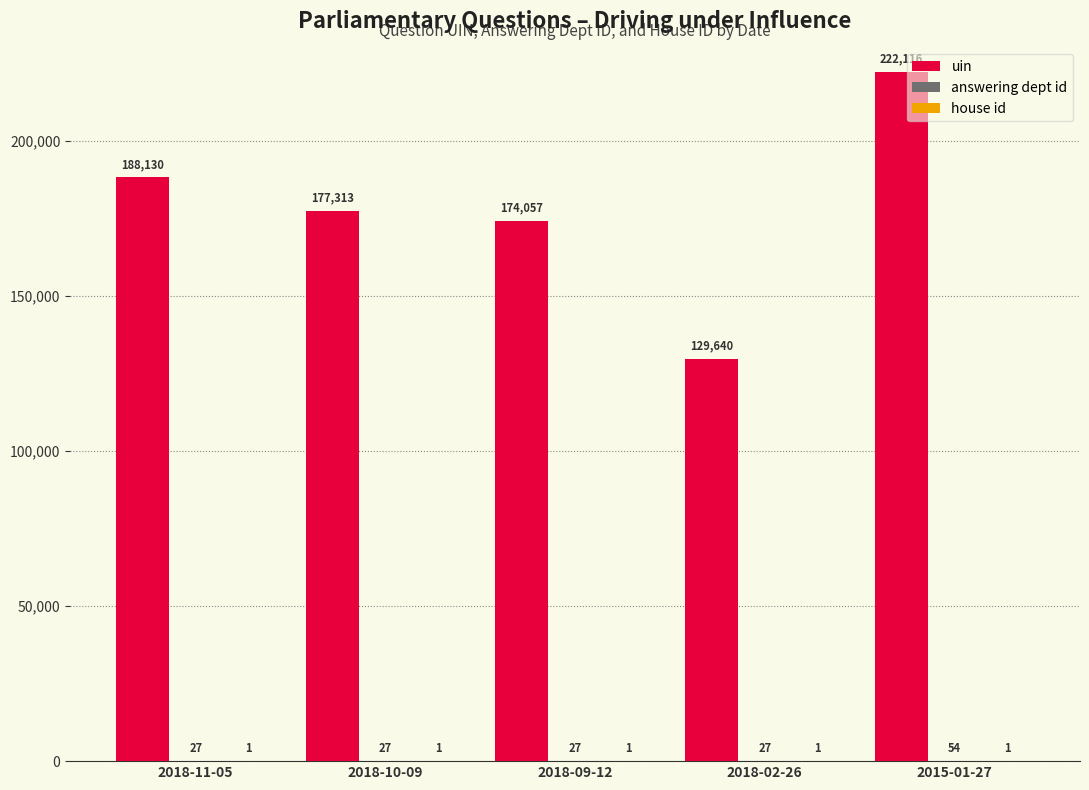

Is it true that uin equals 341674 at 2015-01-27?

False